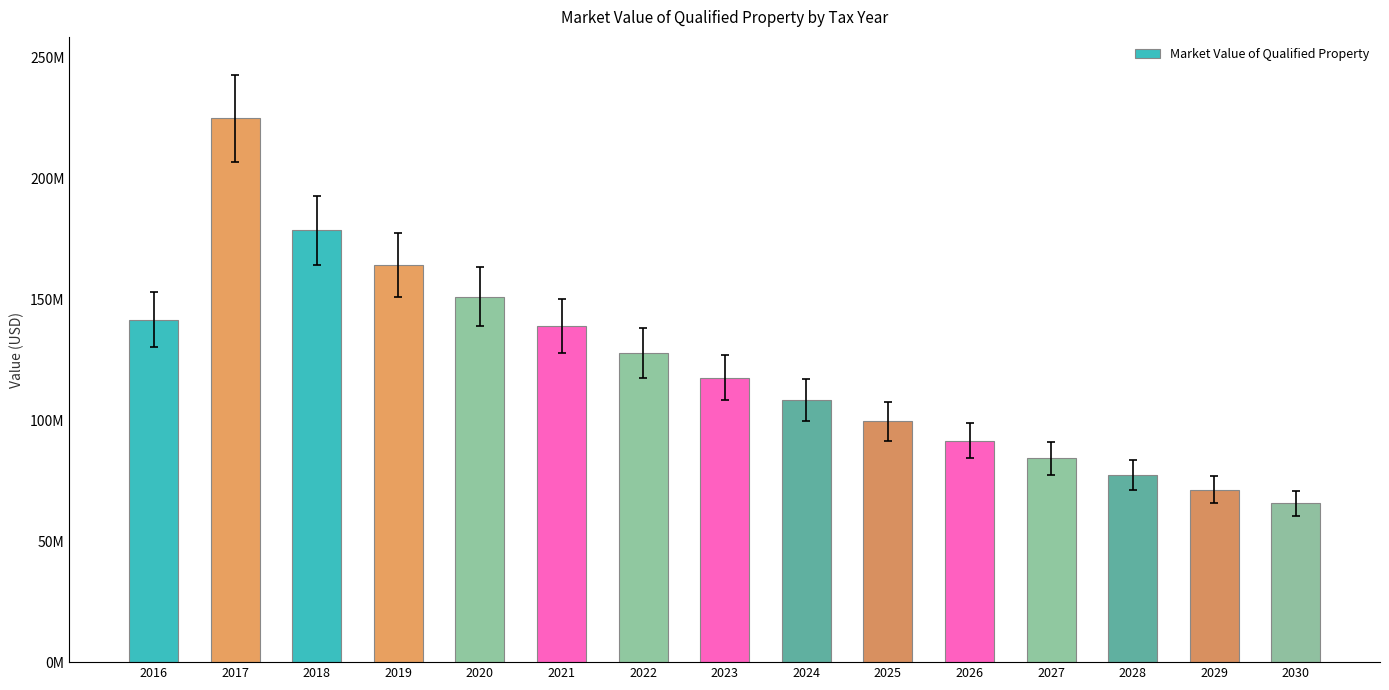

What is the ratio of the value at 2022 to the value at 2030?

1.9